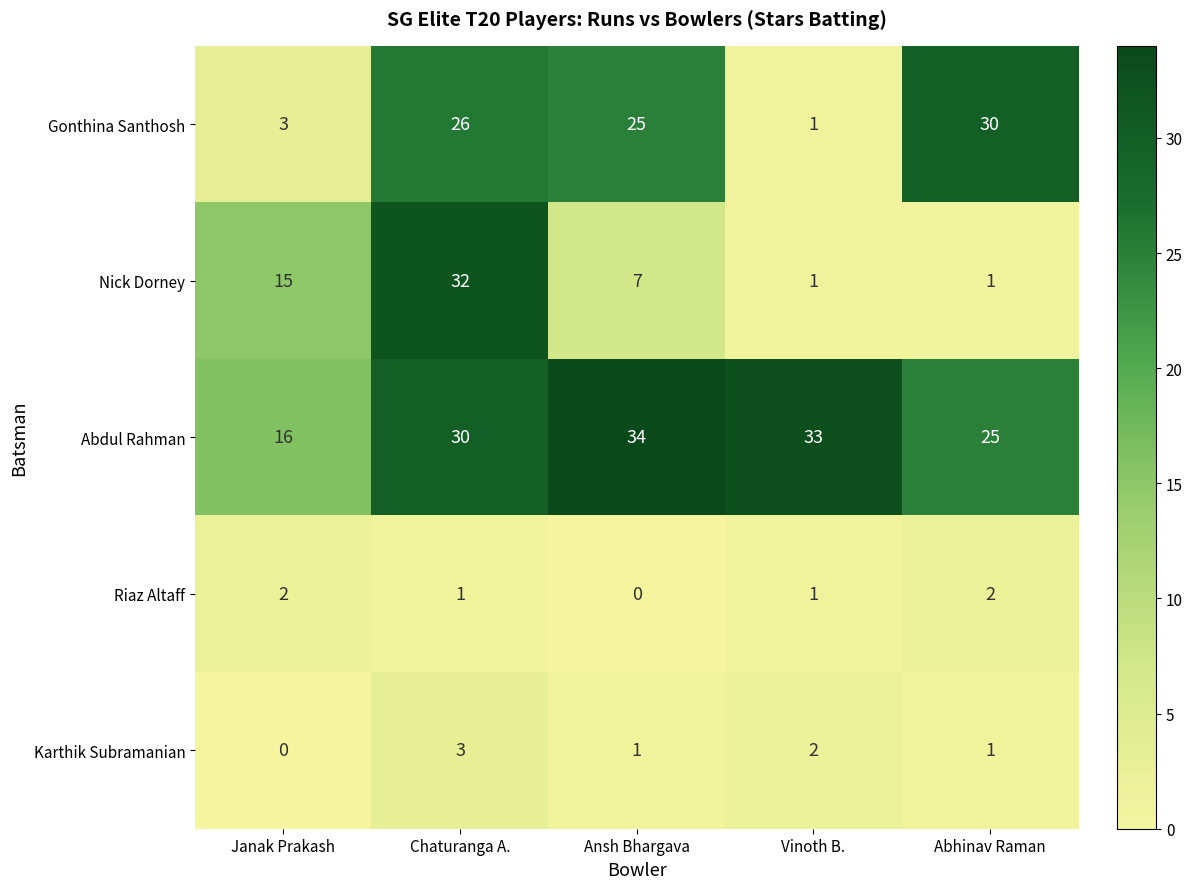

Count the number of categories in the chart.

5